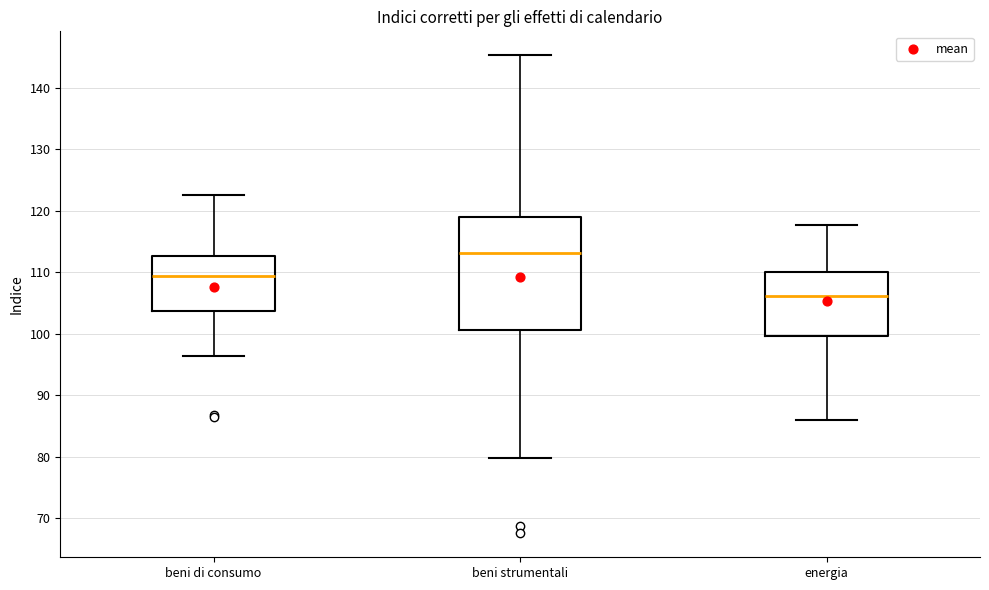

Reading left to right, transcribe this box plot: for each box, give where its median line is, the range the box spans, and where its two whiskers end, as read against the y-axis. The values are not printed on the chart, so give them approximately, as read against the axis.

beni di consumo: median 109, box 104 to 113, whiskers 96 to 123
beni strumentali: median 113, box 101 to 119, whiskers 80 to 145
energia: median 106, box 100 to 110, whiskers 86 to 118